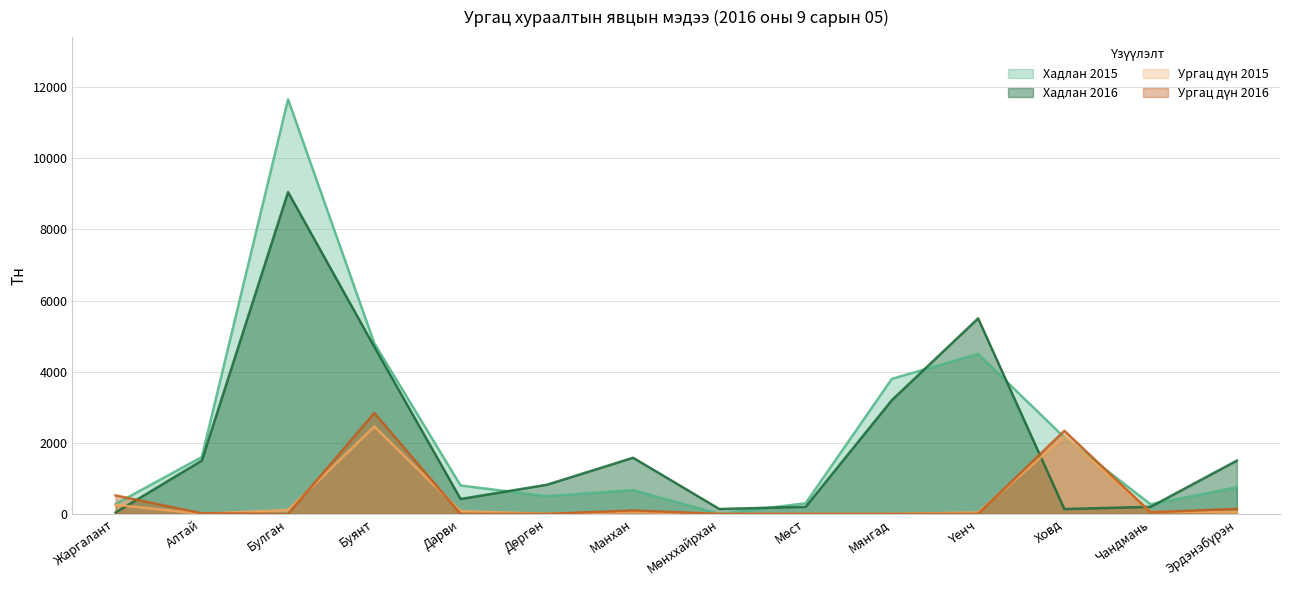

The Ургац дүн 2016 series shows 61.1 at Чандмань. True or false?

False